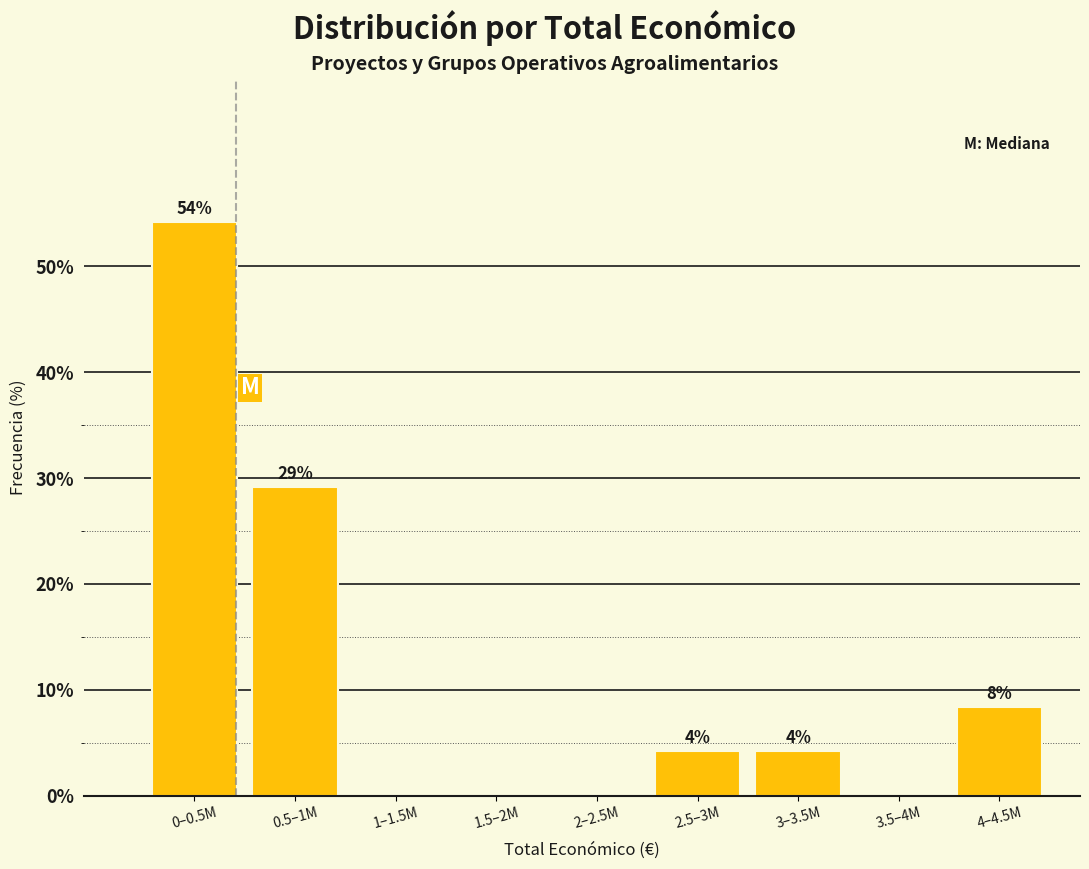

Are the bars horizontal?

No